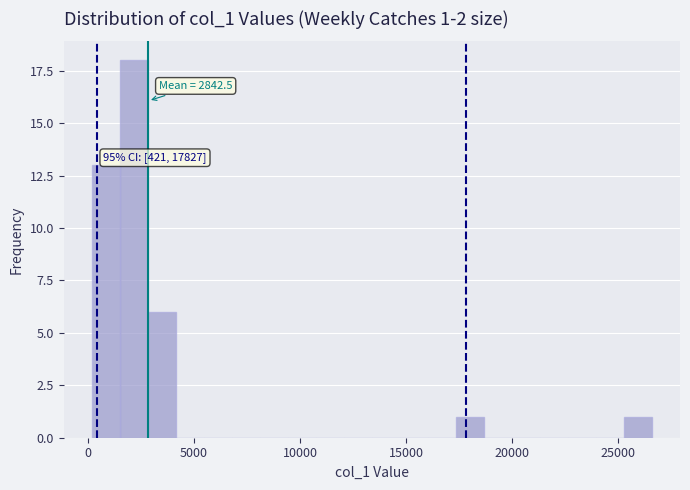

Read against the x-axis, roughly where is the centre of the tallest bar?

2000